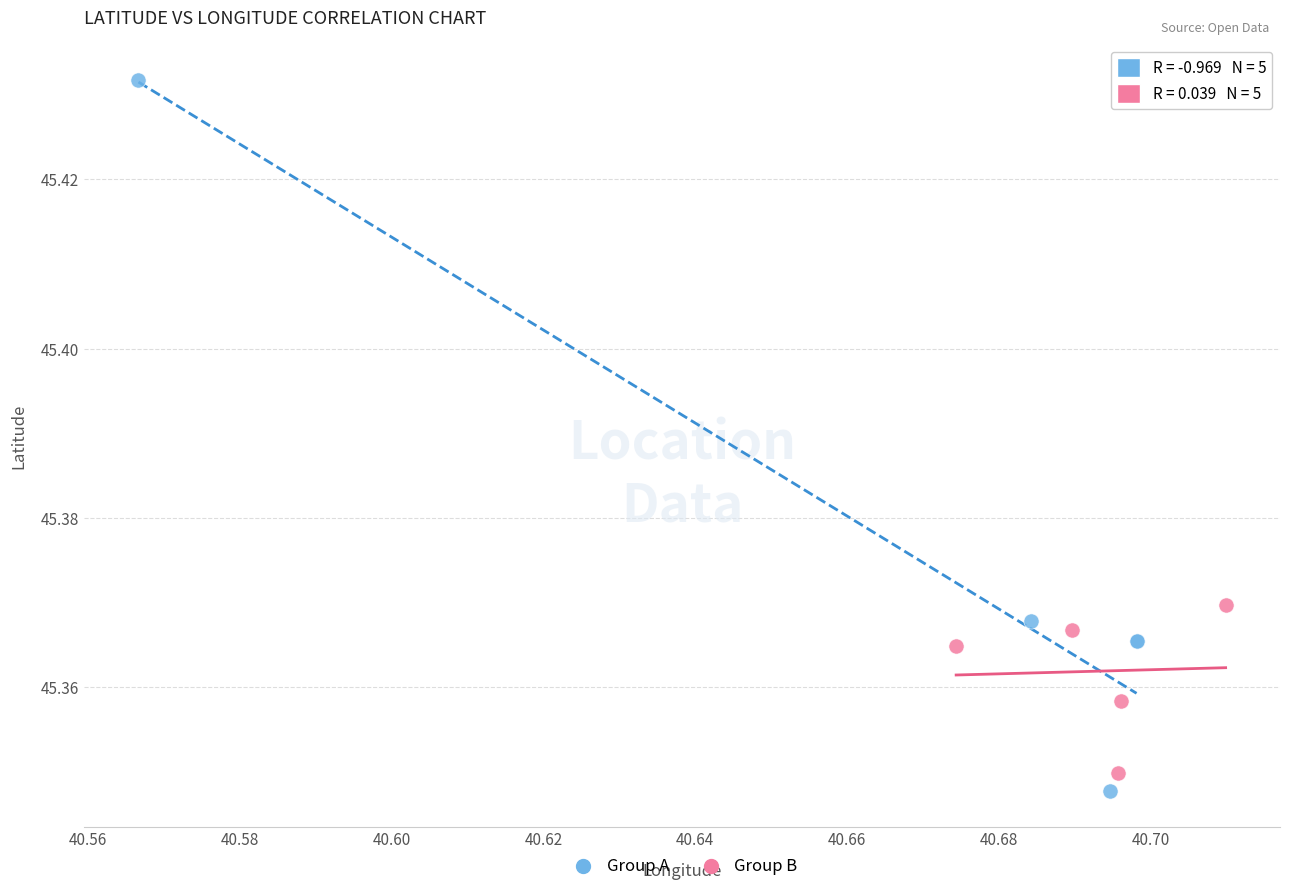

Which series has the widest spread of Y values?

Group A